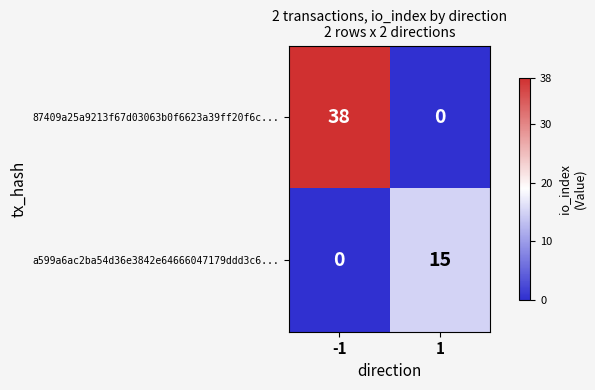

At which category is the sum across all series the highest?

-1